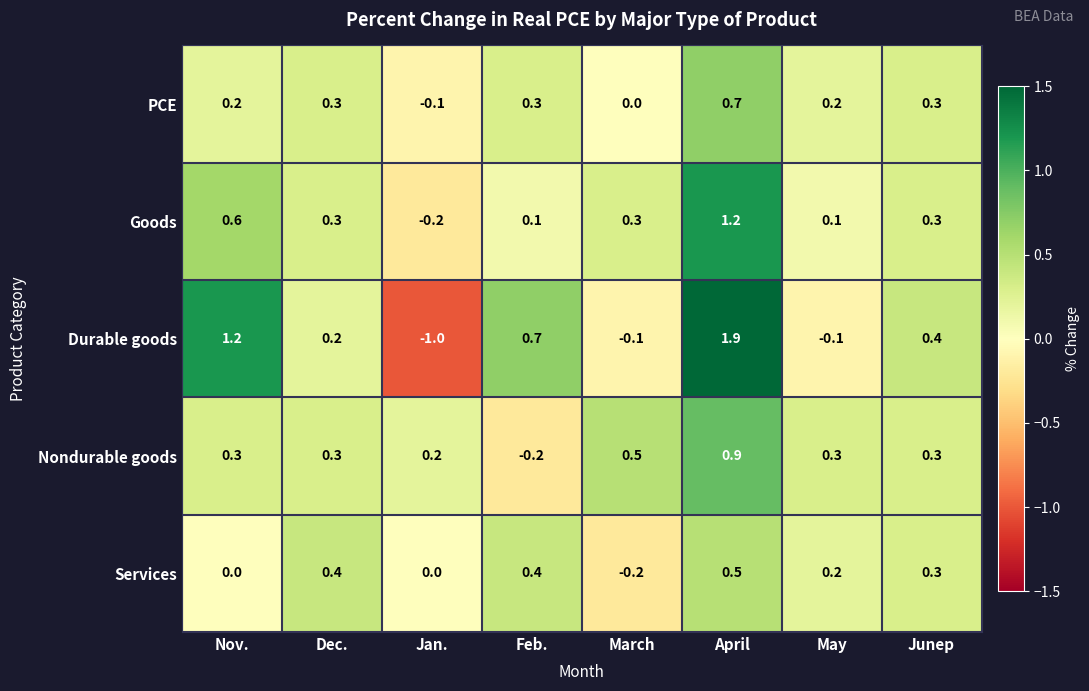

Is it true that Durable goods equals 1.2 at Nov.?

True